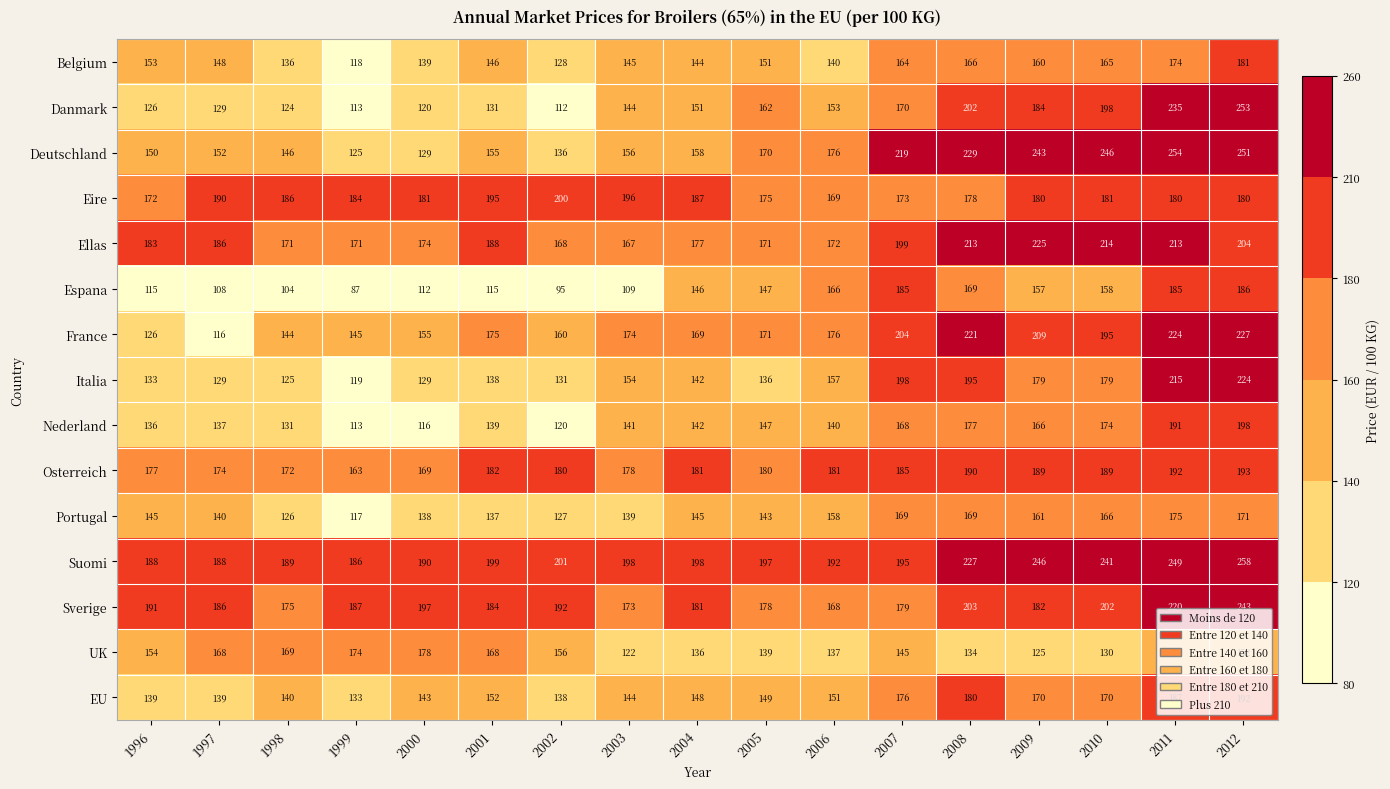

What is the difference between the maximum and minimum values in the UK series?

56